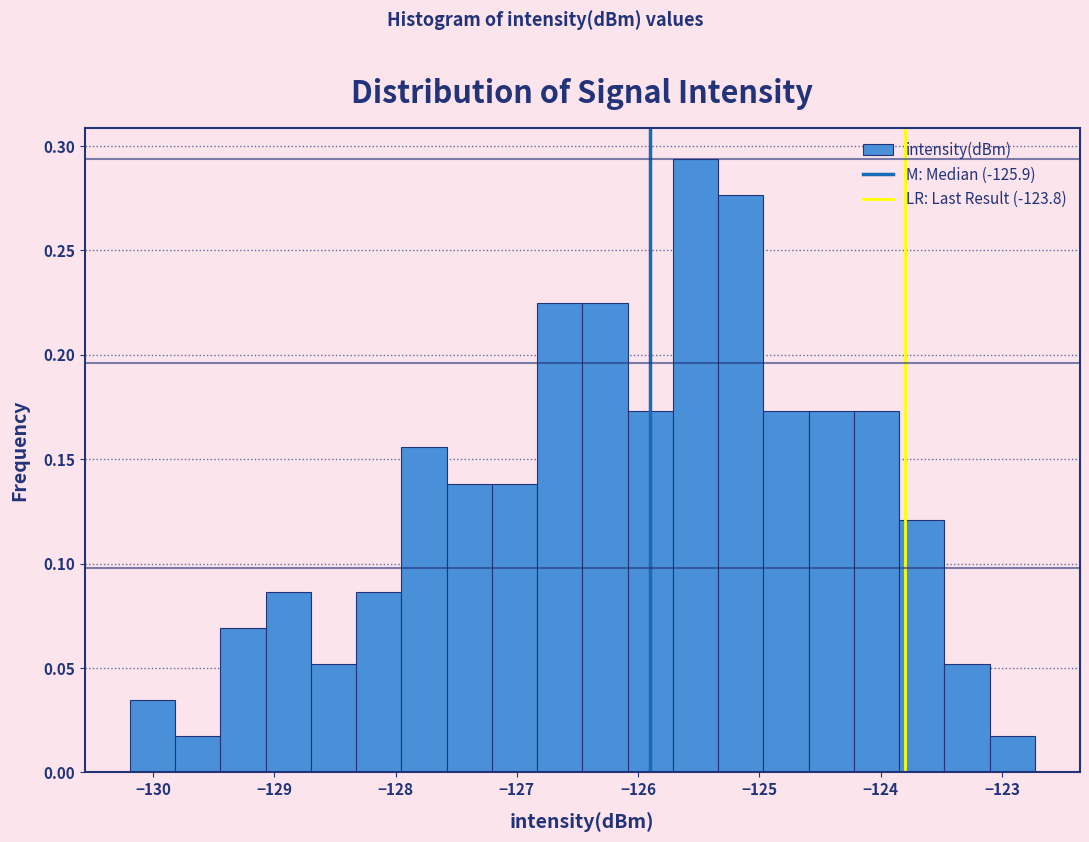

Around what value on the x-axis is the tallest bar? Give the approximate position of its centre, as read against the axis.

-125.5